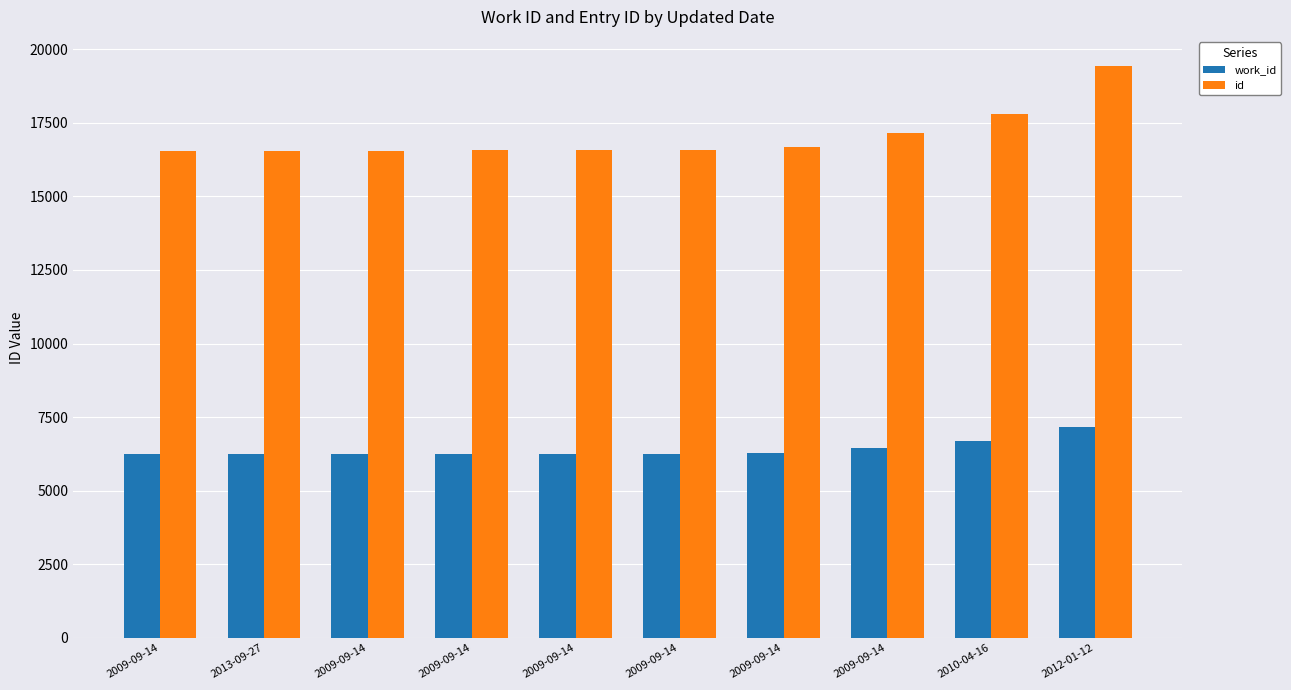

Which category has the highest value across all series?

2012-01-12